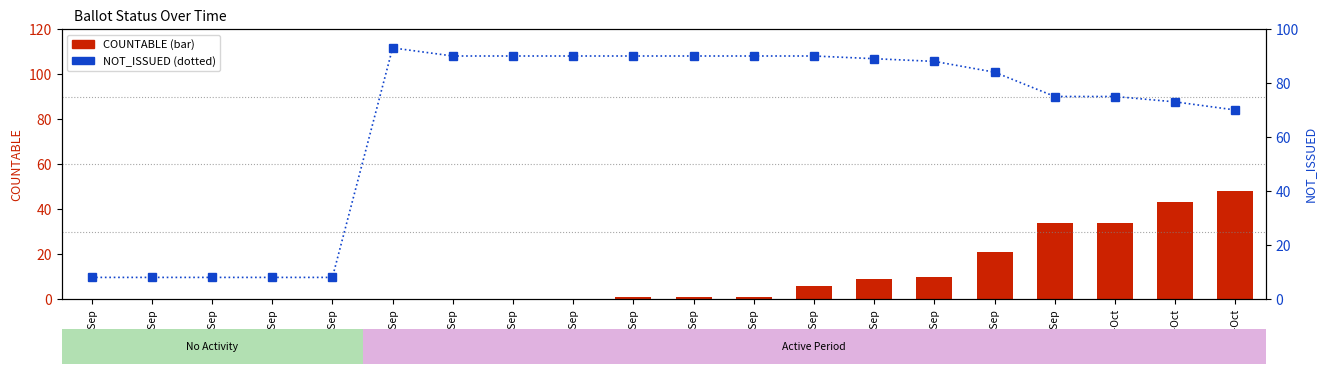

How many values in COUNTABLE are above zero?

11